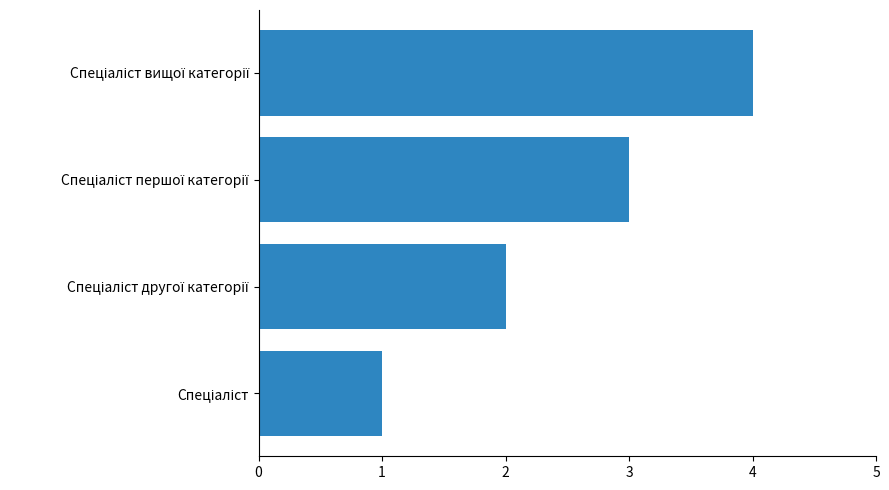

What is the difference between the maximum and minimum values?

3